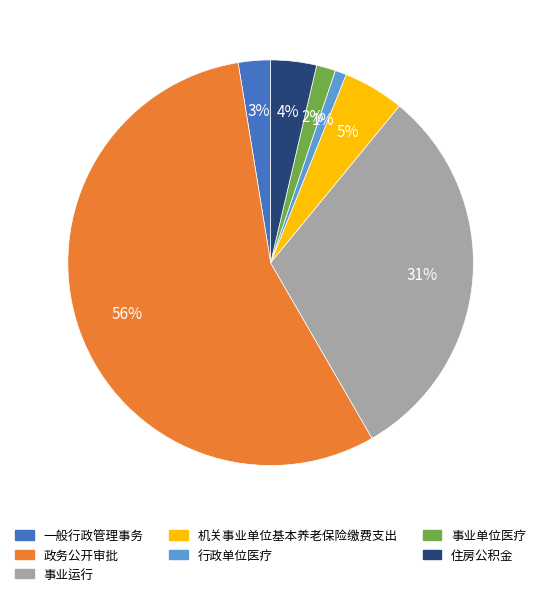

Which has a higher value, 事业运行 or 政务公开审批?

政务公开审批